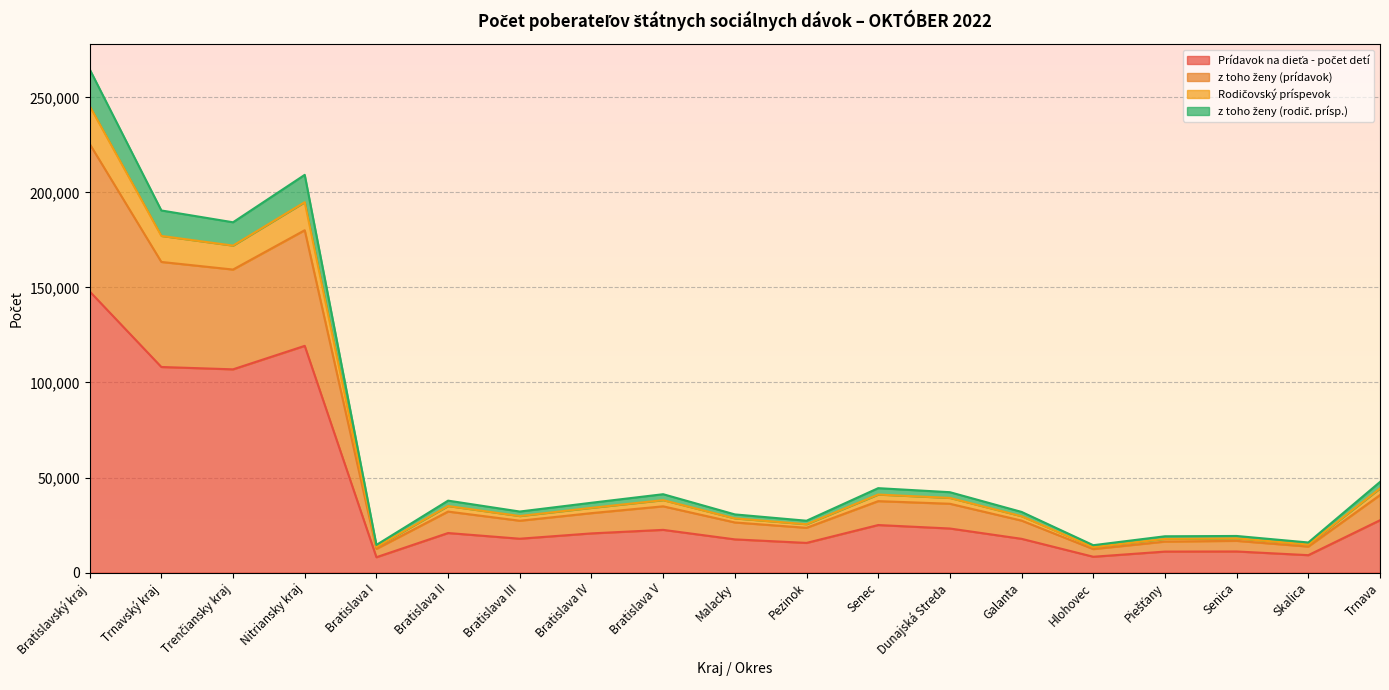

At which category does the chart reach its peak across all series?

Bratislavský kraj